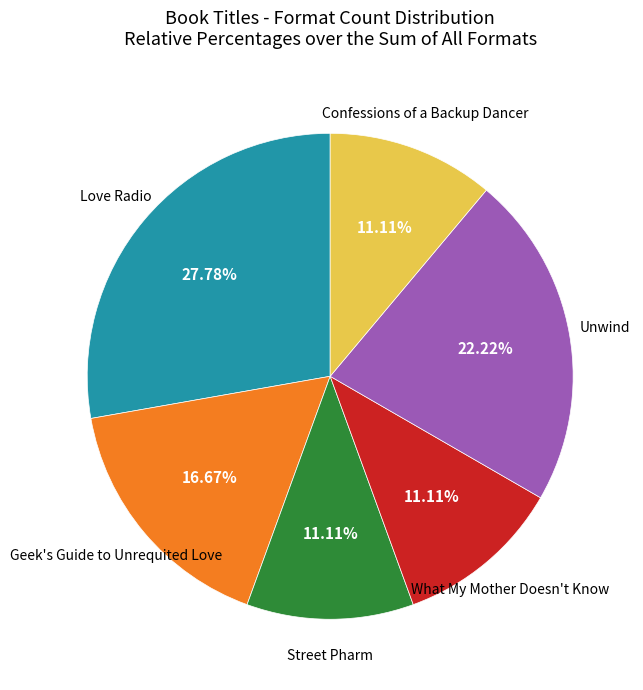

Does any single category account for the majority?

No